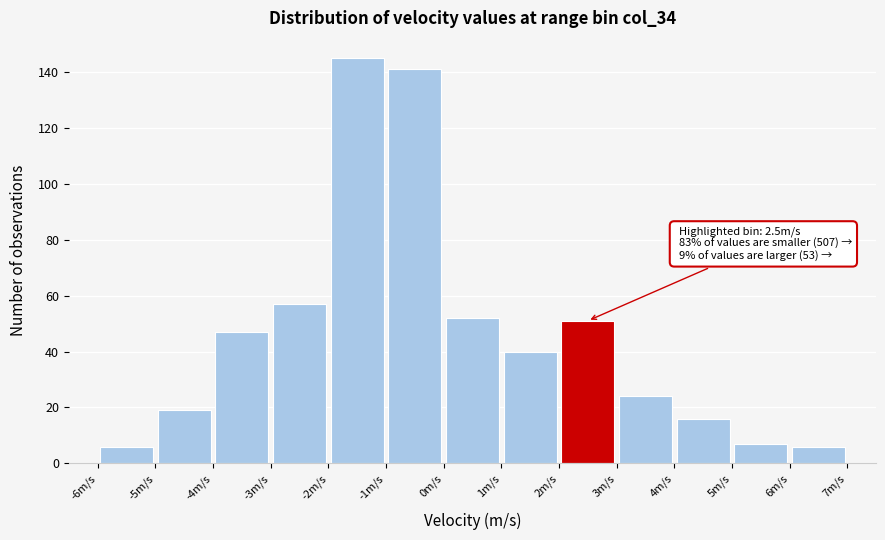

Which range on the x-axis has the tallest bar?

-2 to -1